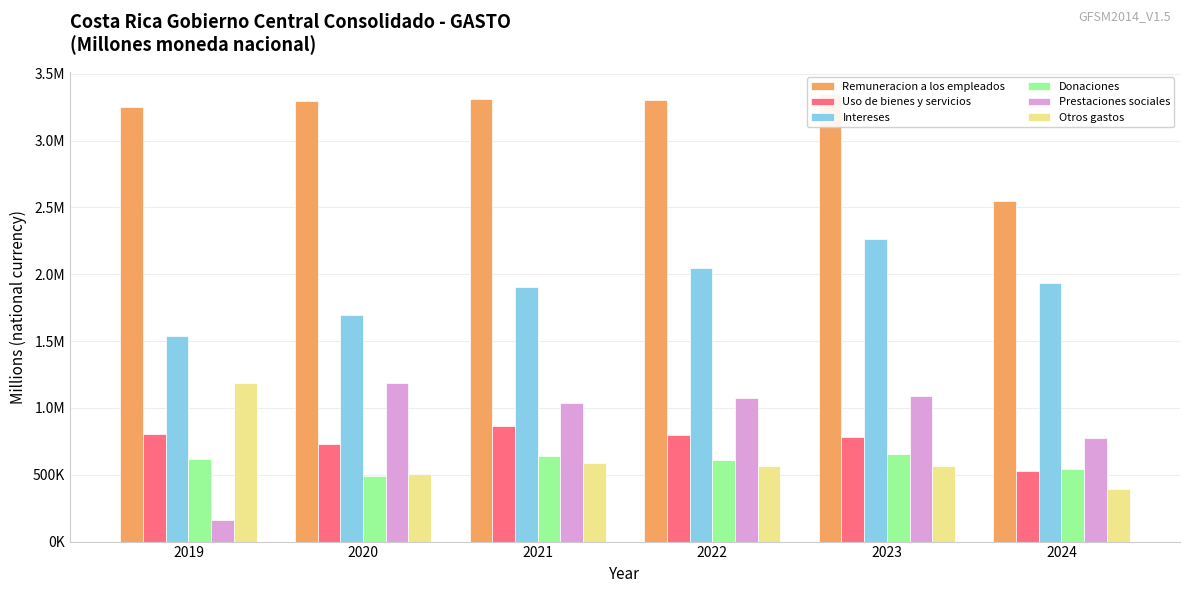

At which label is Otros gastos closest to 790112?

2021